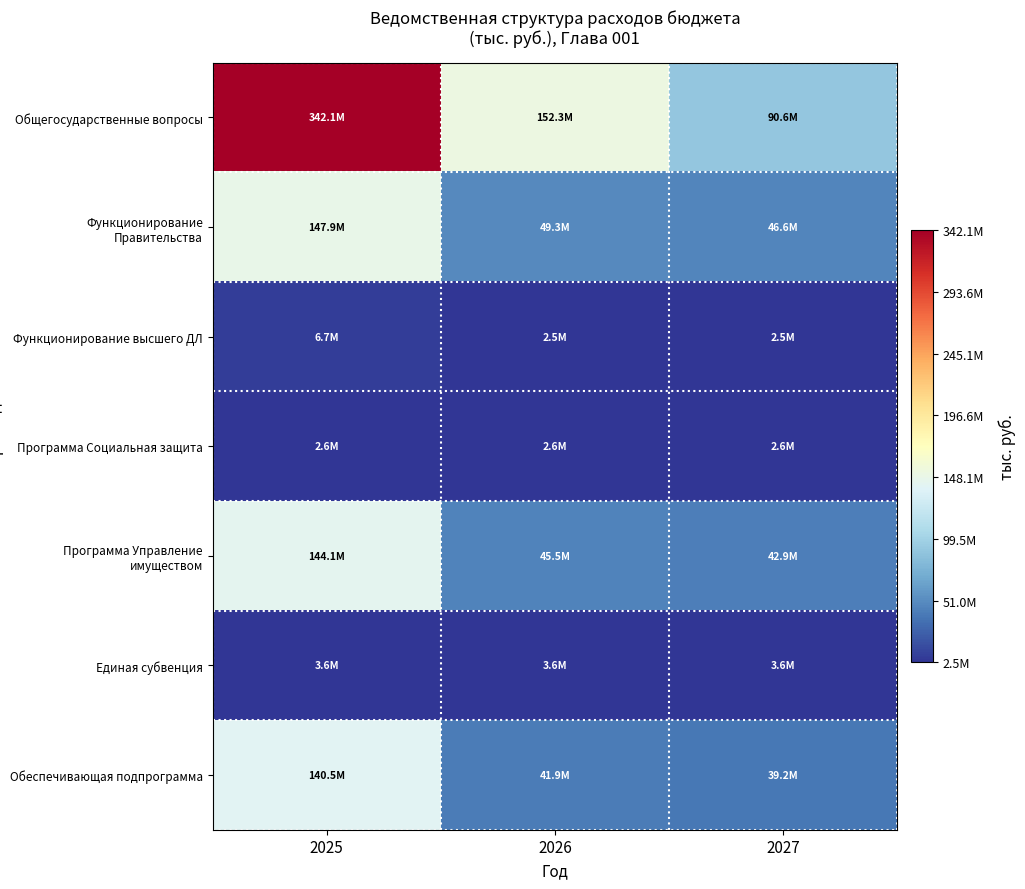

What is the maximum value shown in the chart?

342068232.2